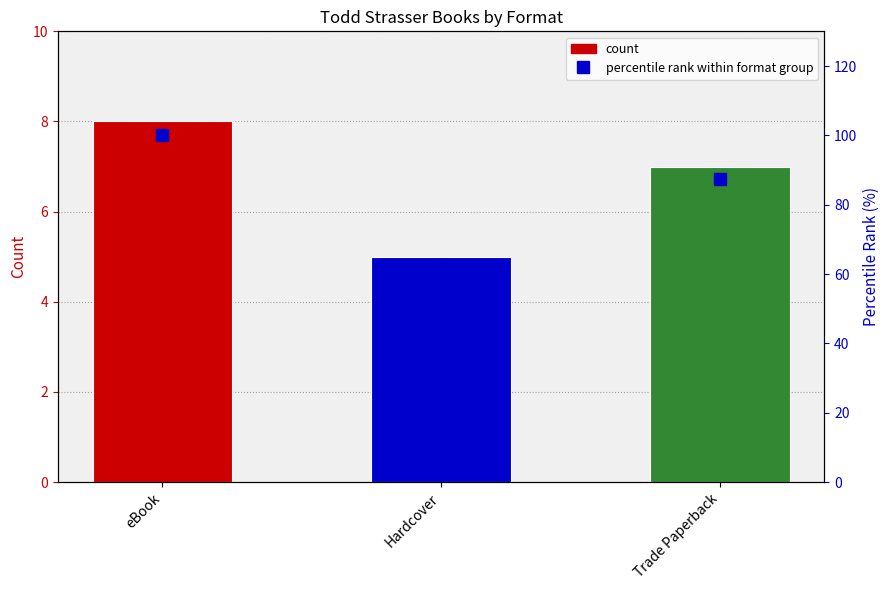

The chart shows a value of 36.7 at Hardcover. True or false?

False